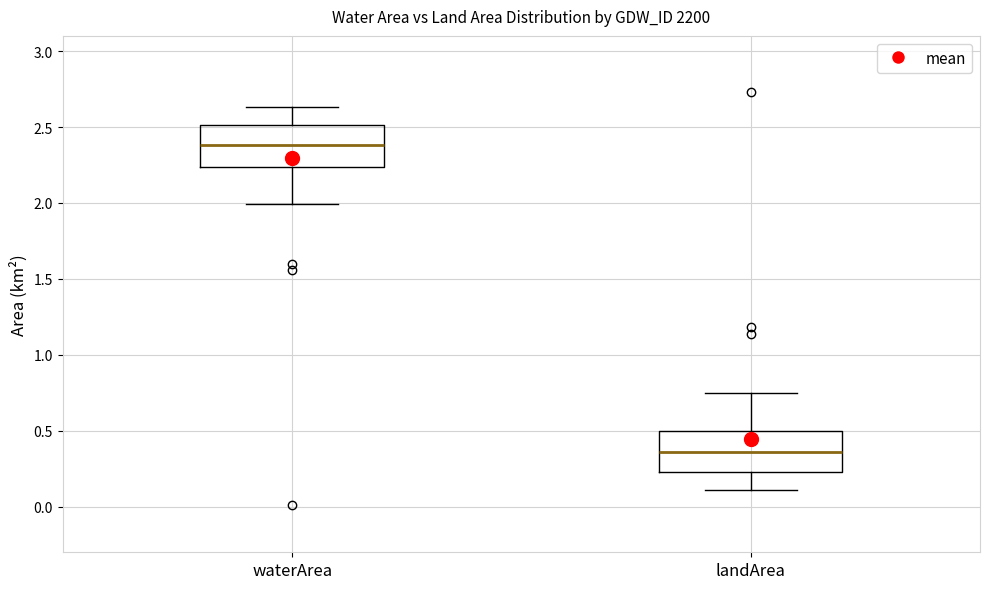

Reading left to right, transcribe this box plot: for each box, give where its median line is, the range the box spans, and where its two whiskers end, as read against the y-axis. The values are not printed on the chart, so give them approximately, as read against the axis.

waterArea: median 2.40, box 2.25 to 2.50, whiskers 2.00 to 2.65
landArea: median 0.35, box 0.25 to 0.50, whiskers 0.10 to 0.75